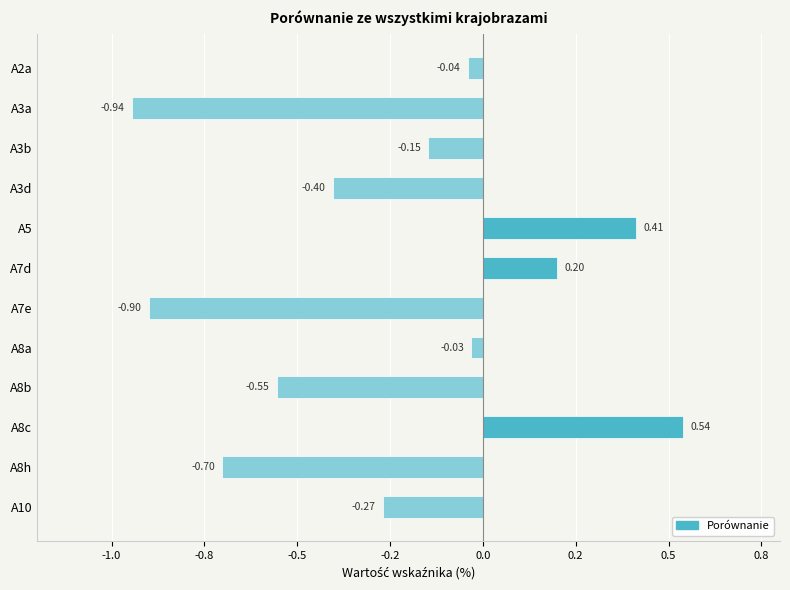

At which label is the value closest to 0?

A8a